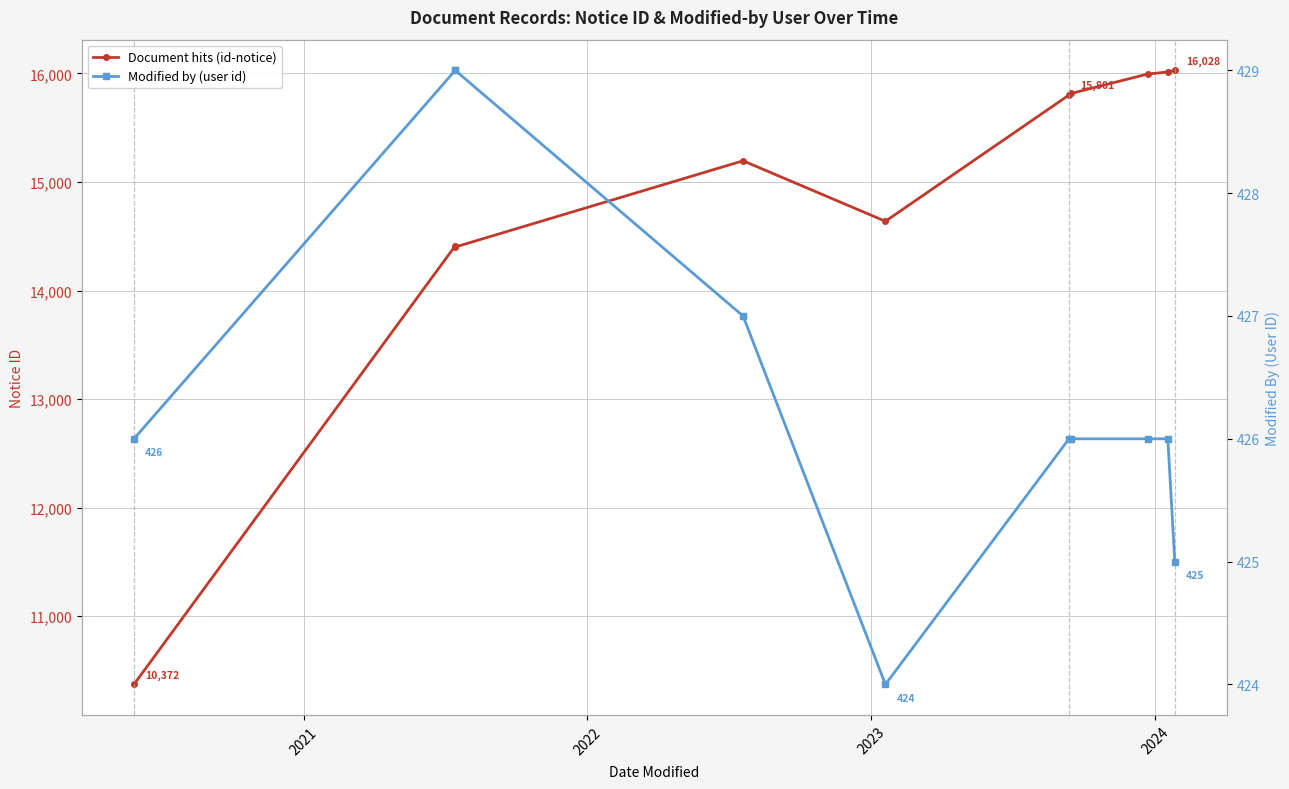

What are all the series names shown in the legend?

Document hits (id-notice), Modified by (user id)